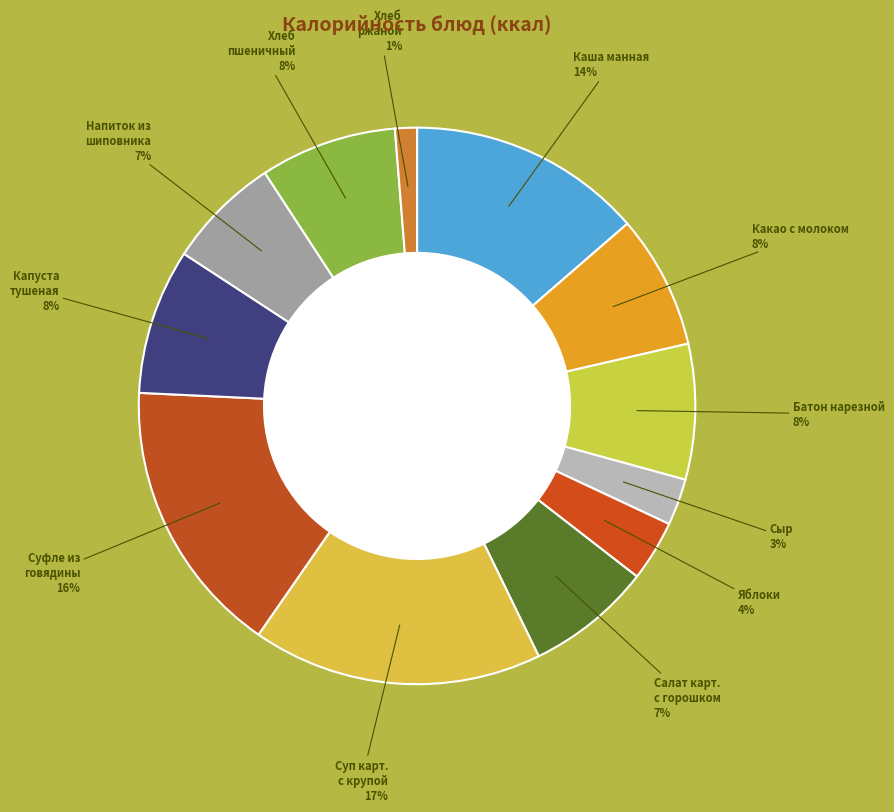

How many segments does this pie chart have?

12